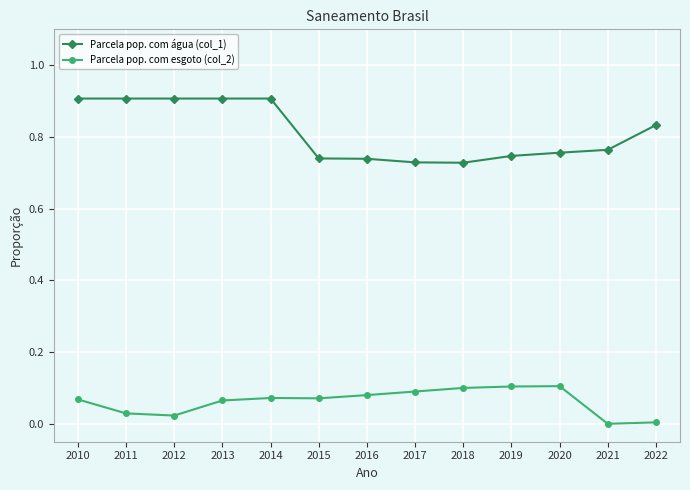

Is it true that Parcela pop. com esgoto (col_2) equals 0.0 at 2016?

False